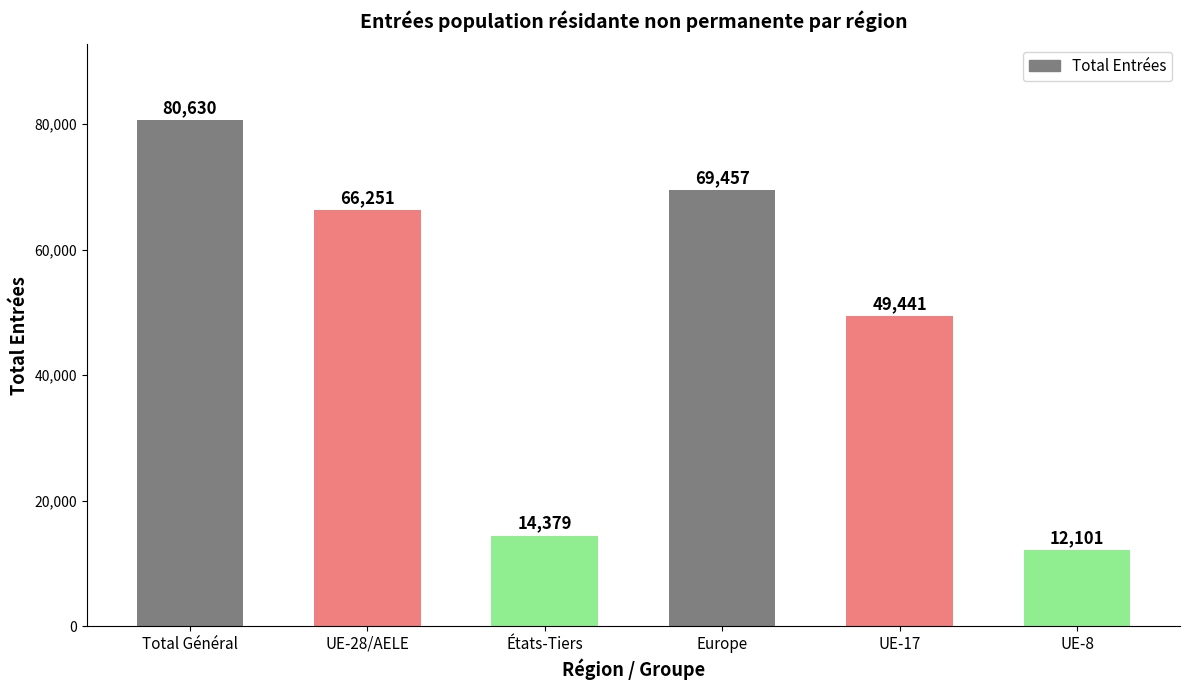

What is the ratio of the value at États-Tiers to the value at UE-28/AELE?

0.2